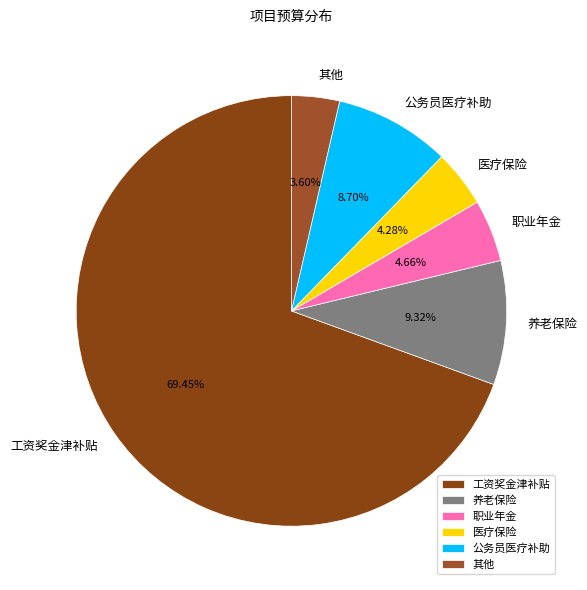

What is the smallest slice in the pie chart?

其他